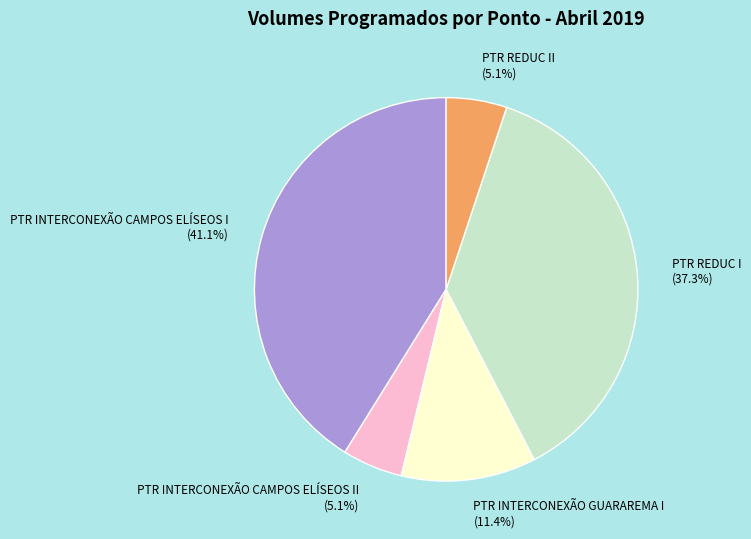

The PTR INTERCONEXÃO CAMPOS ELÍSEOS II slice represents 20% of the pie. True or false?

False